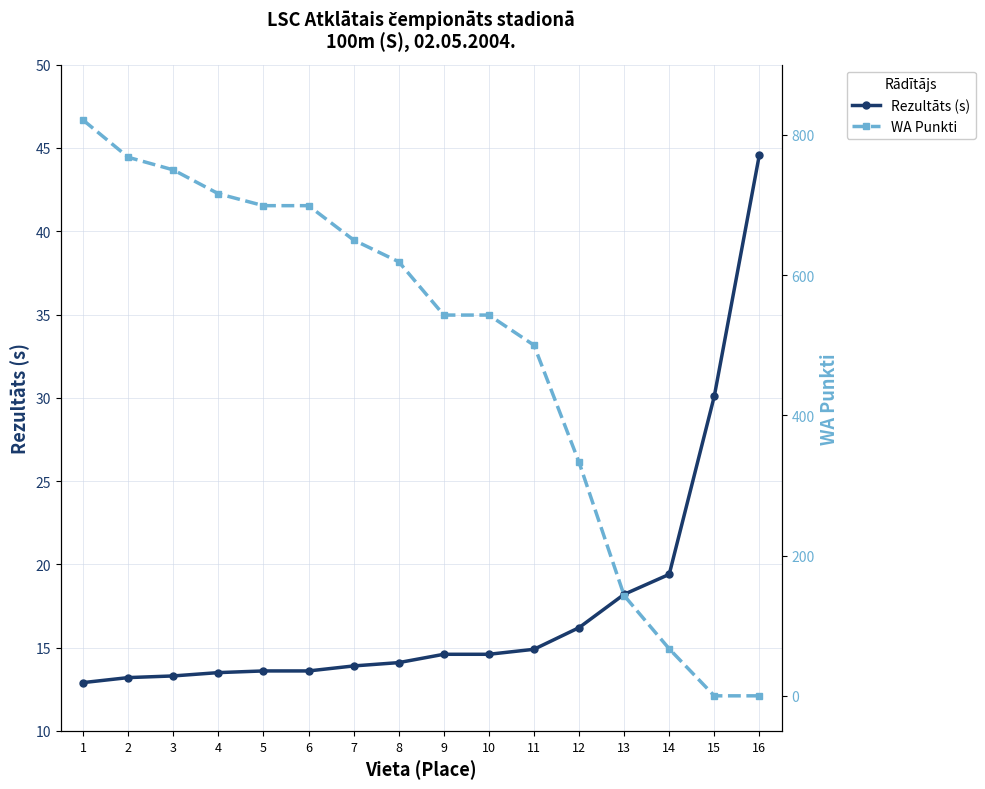

Between which two adjacent categories do Rezultāts (s) and WA Punkti first intersect?

14 and 15